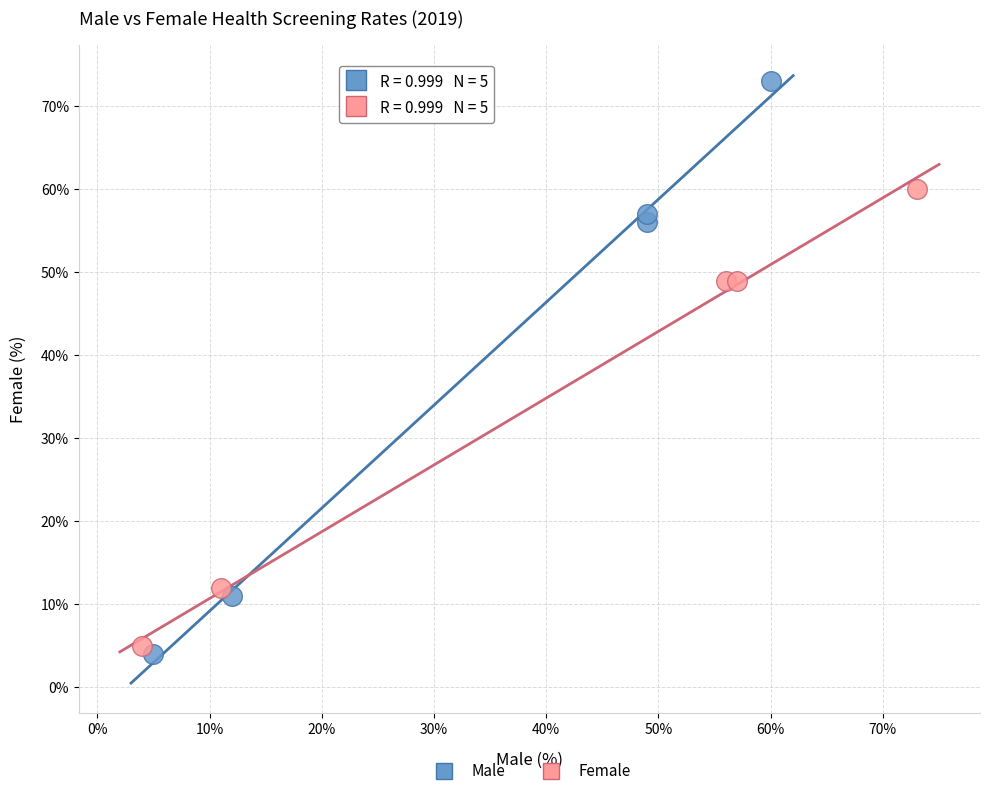

Which series reaches the maximum Y coordinate?

Male